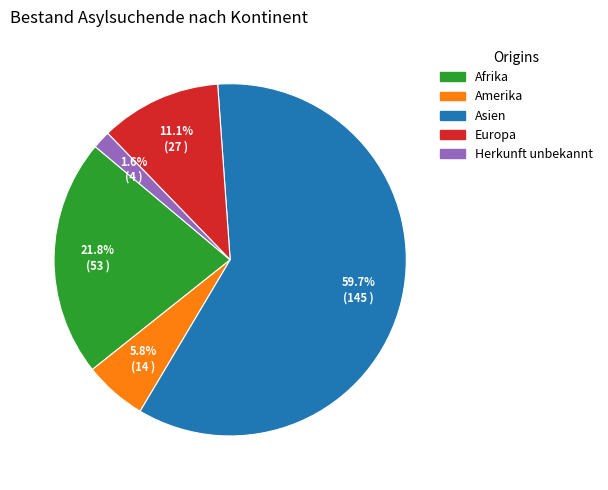

True or false: Europa accounts for 11% of the total.

True